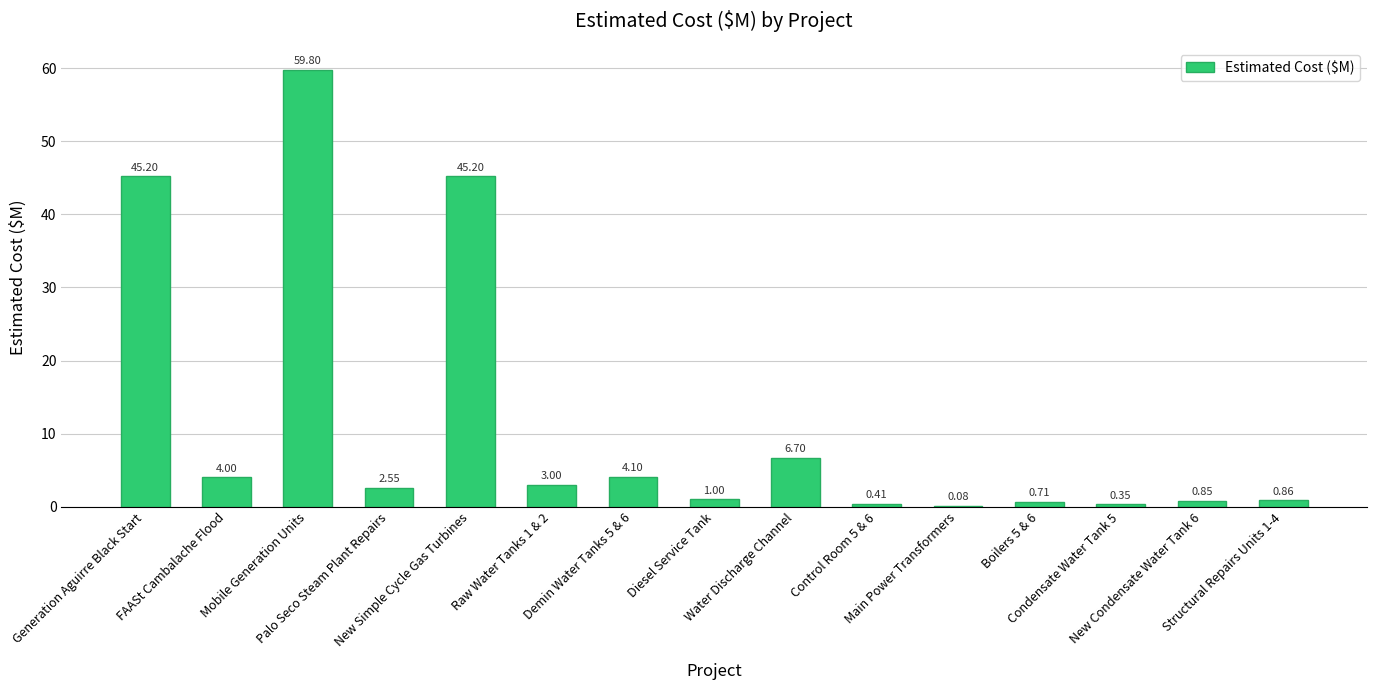

What is the sum of all values?

174.8